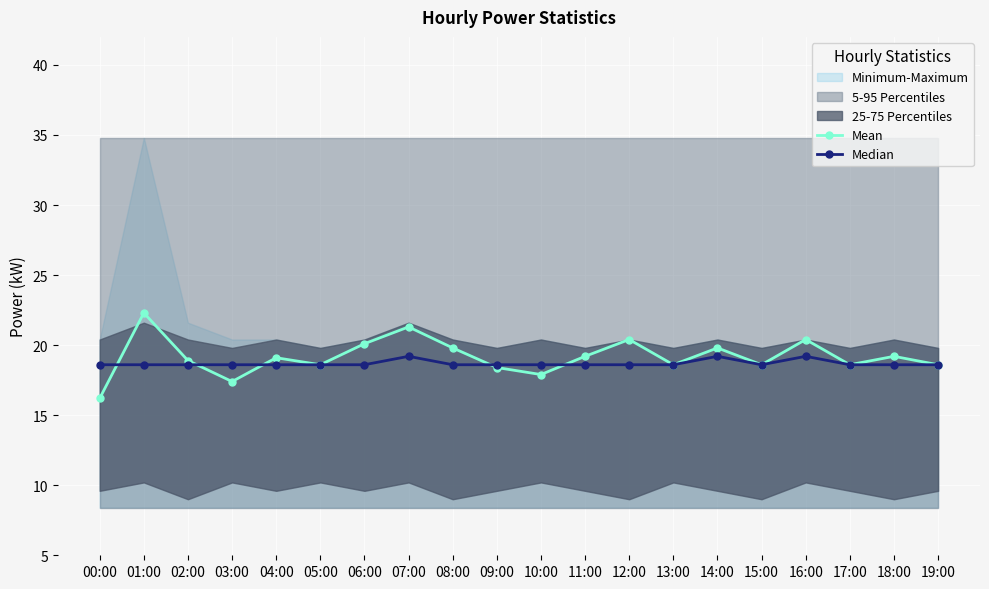

What is the approximate value of Mean at 15:00?

18.6